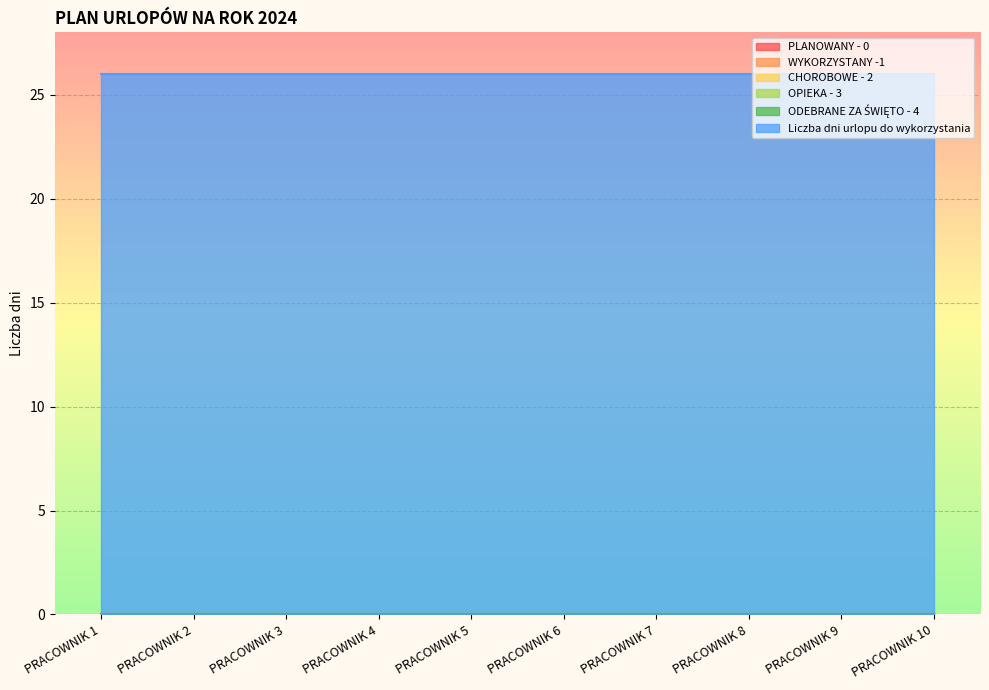

True or false: Liczba dni urlopu do wykorzystania and PLANOWANY - 0 cross at least once.

False